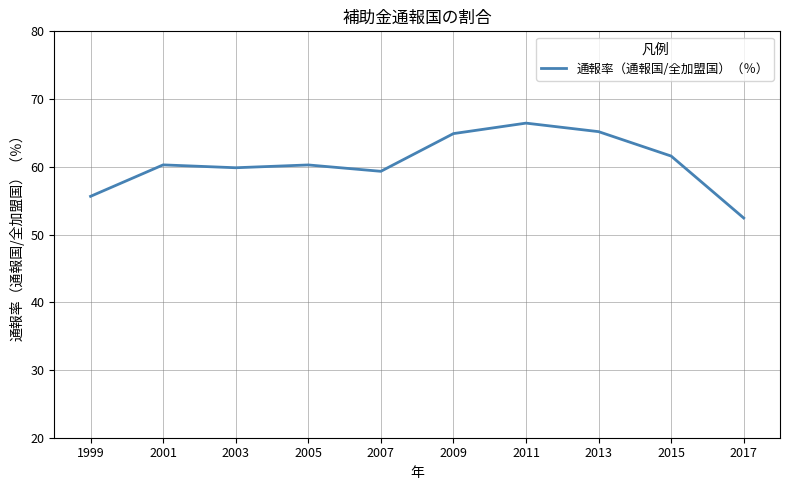

Reading right to left, extract all data points from this chart.

52.4	61.6	65.2	66.4	64.9	59.3	60.3	59.9	60.3	55.6